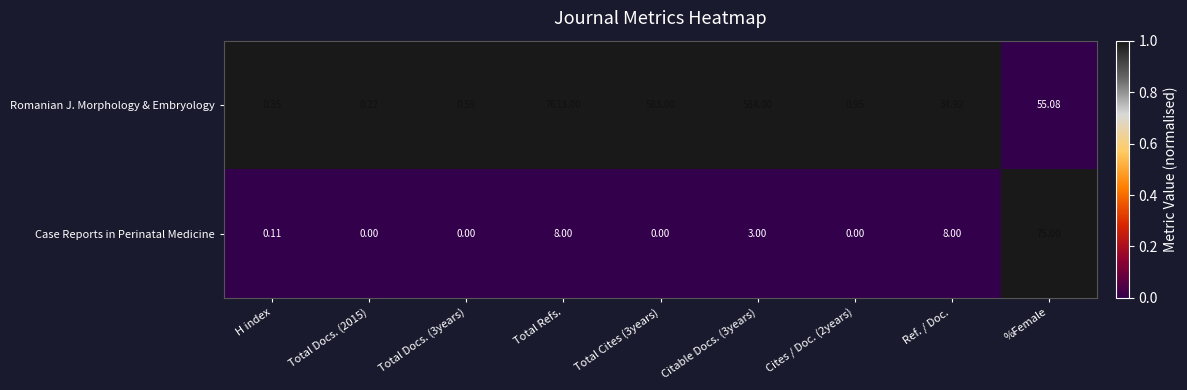

Which label corresponds to the largest value in the chart?

Total Refs.